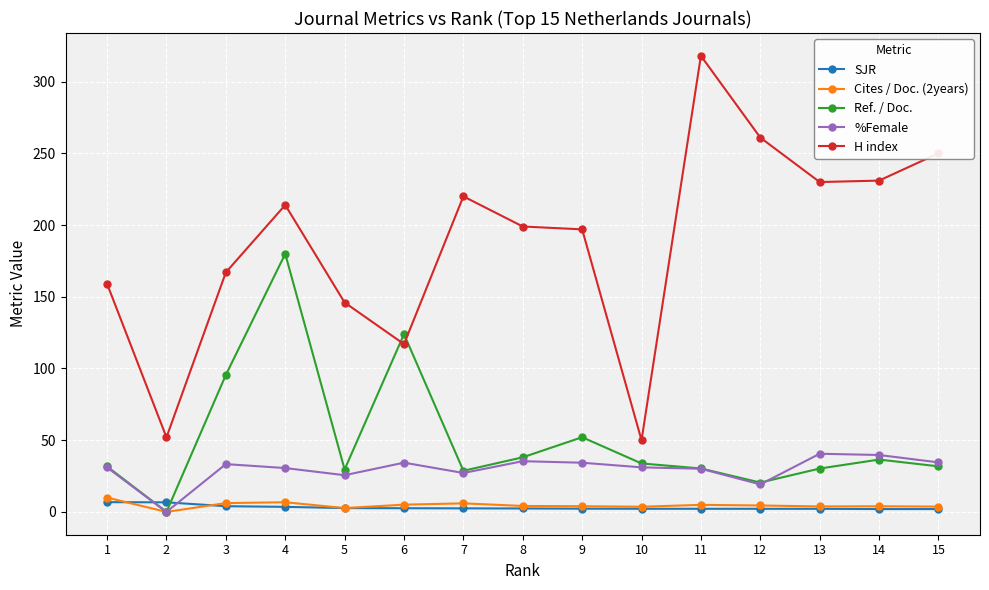

At which category does H index reach its first local peak?

4